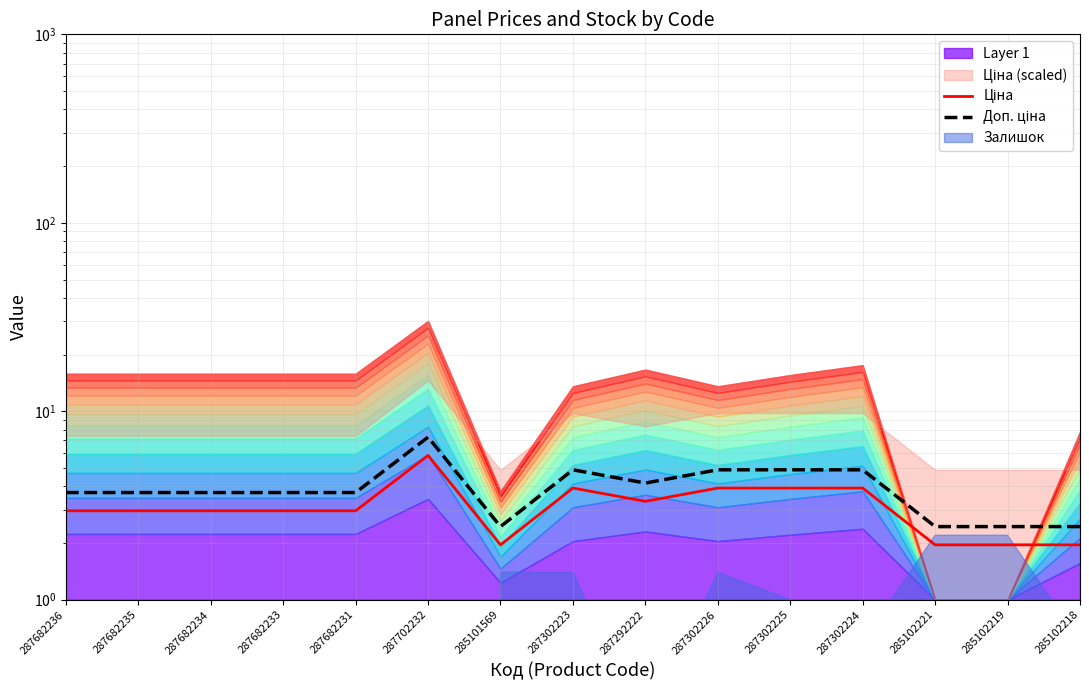

What is the highest value of the Ціна series?

5.8